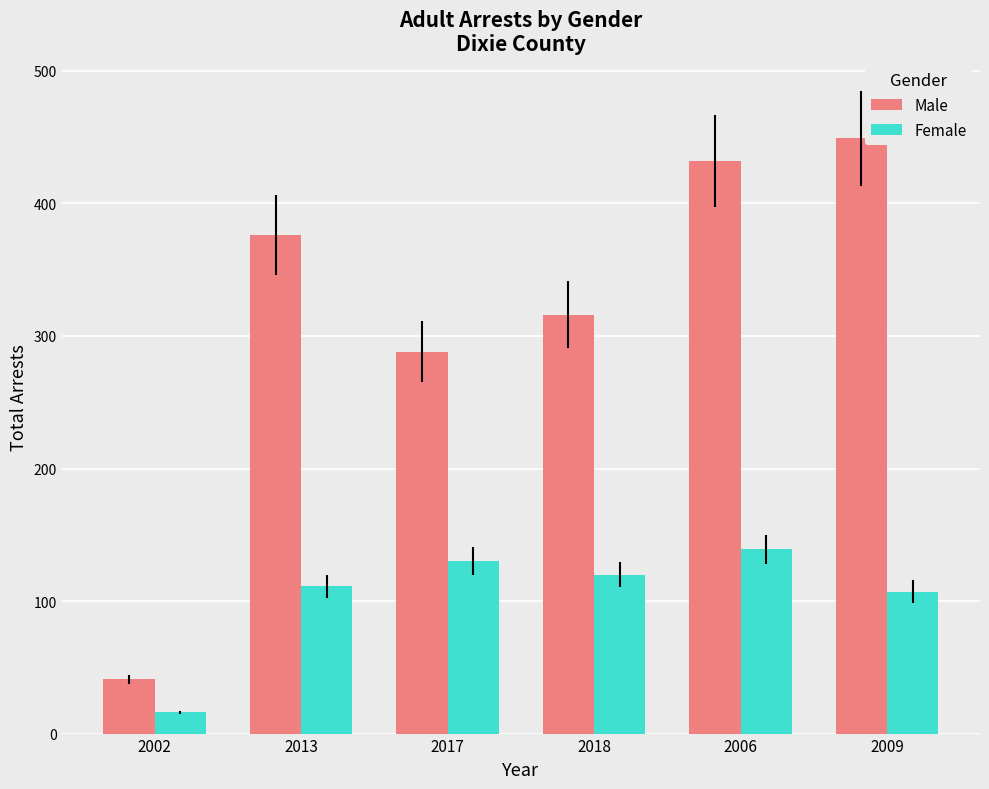

What is the difference between the maximum and minimum values in the Male series?

408